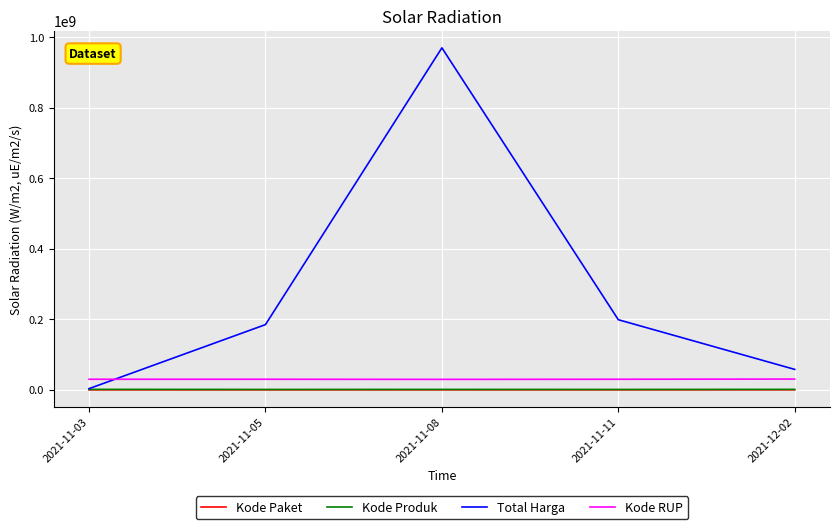

What is the difference between the maximum and minimum values in the Kode RUP series?

844773